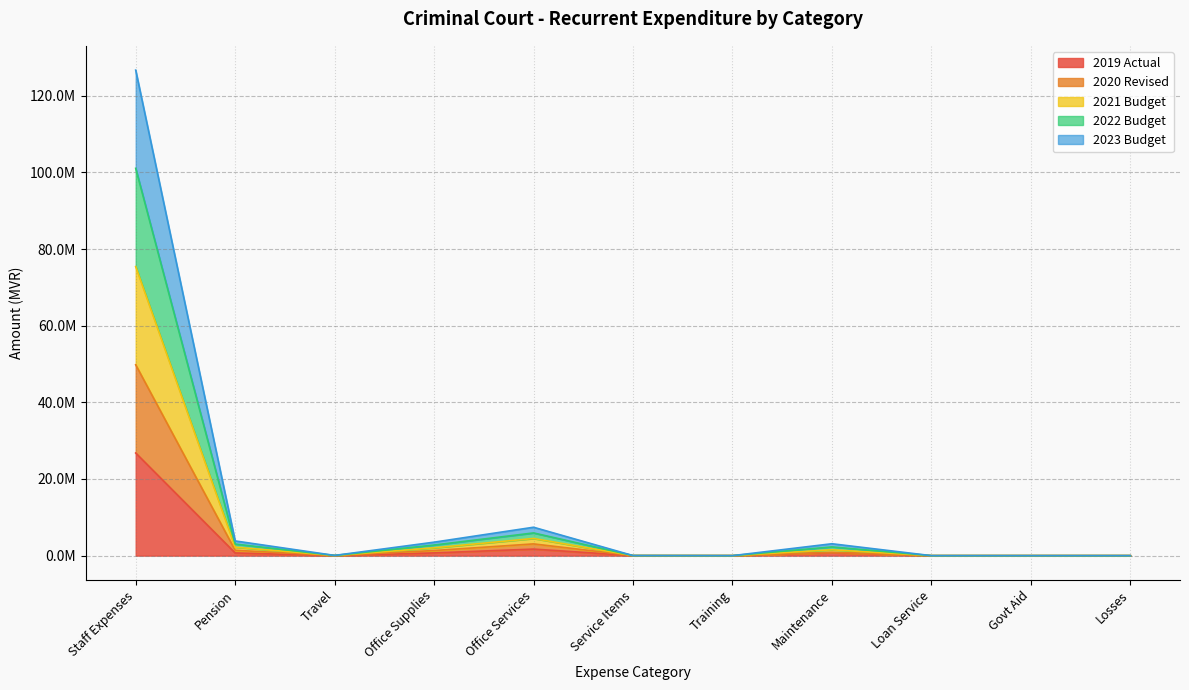

True or false: 2021 Budget and 2019 Actual cross at least once.

False